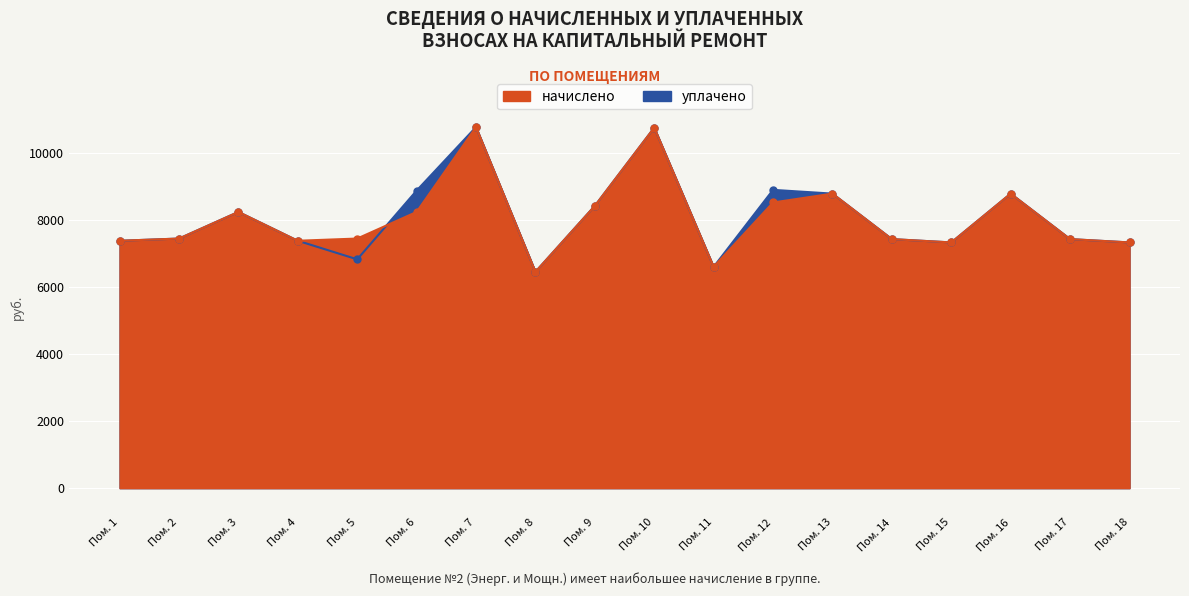

Which label corresponds to the largest value in the chart?

Пом. 7